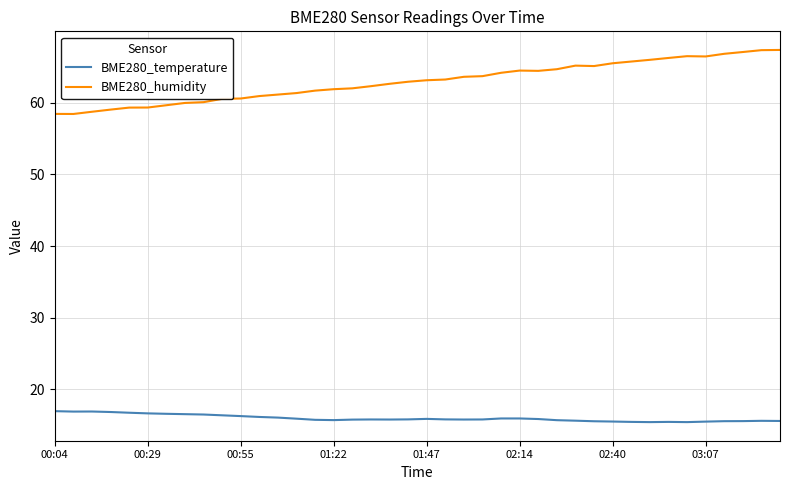

Which series has the largest range (max minus min)?

BME280_humidity